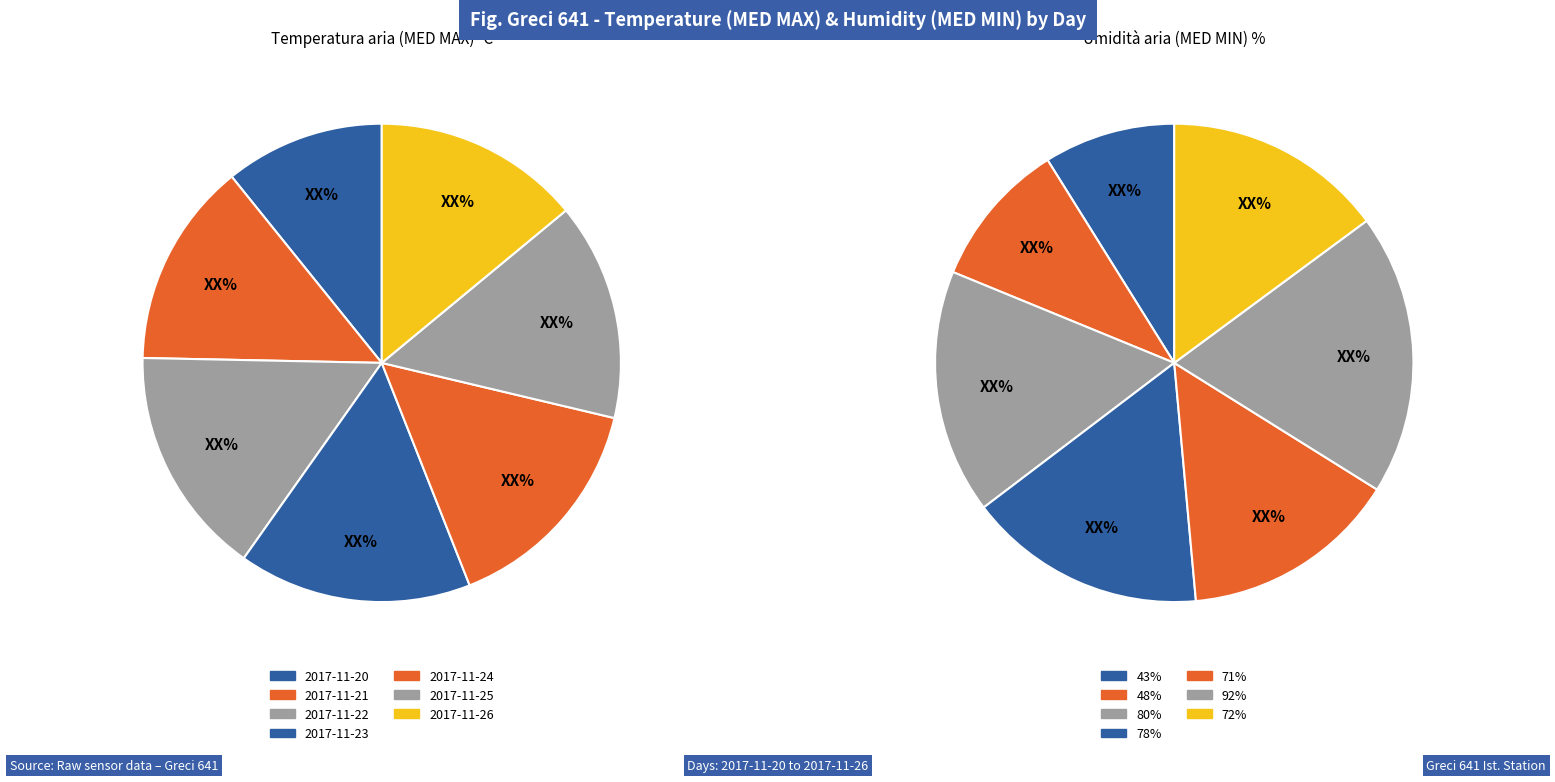

Count the number of slices in the pie.

7